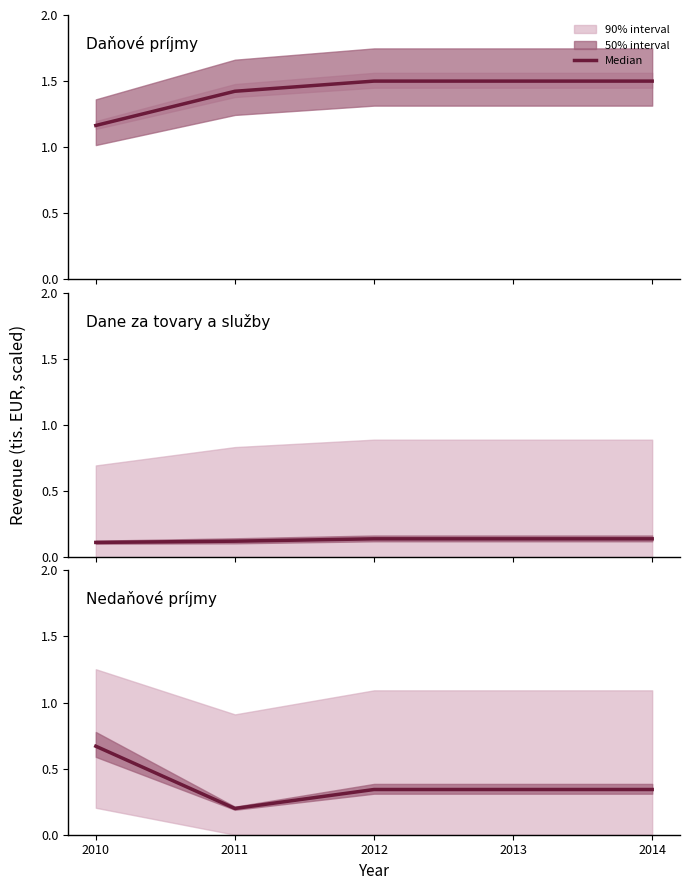

What is the spread (max minus min) of values at 2010?

1.1